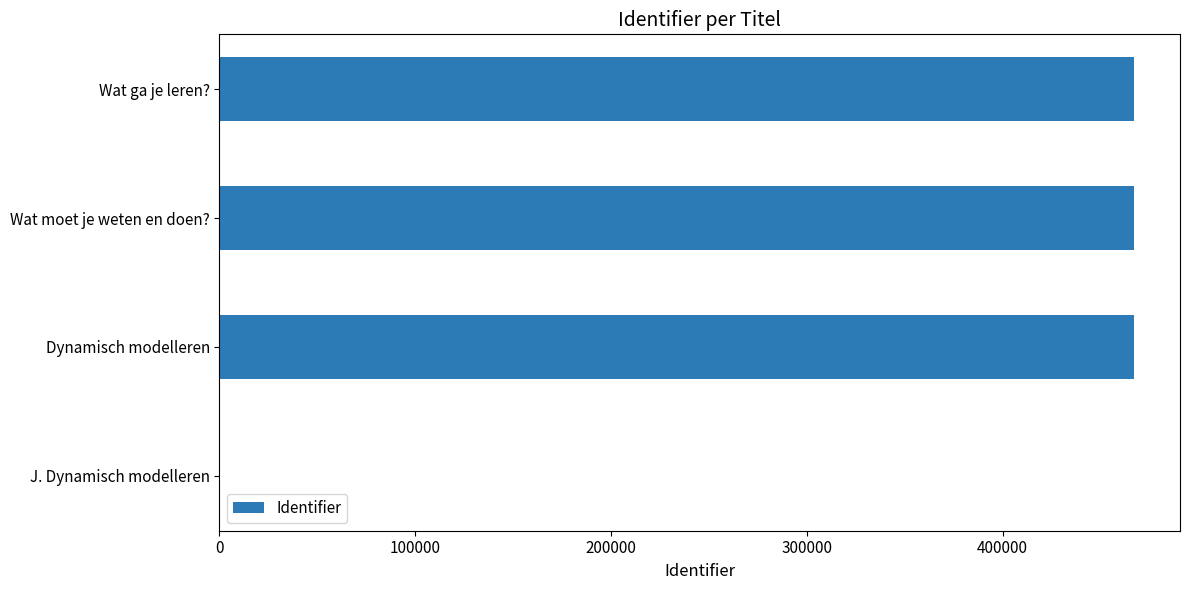

How many categories are shown in the chart?

4